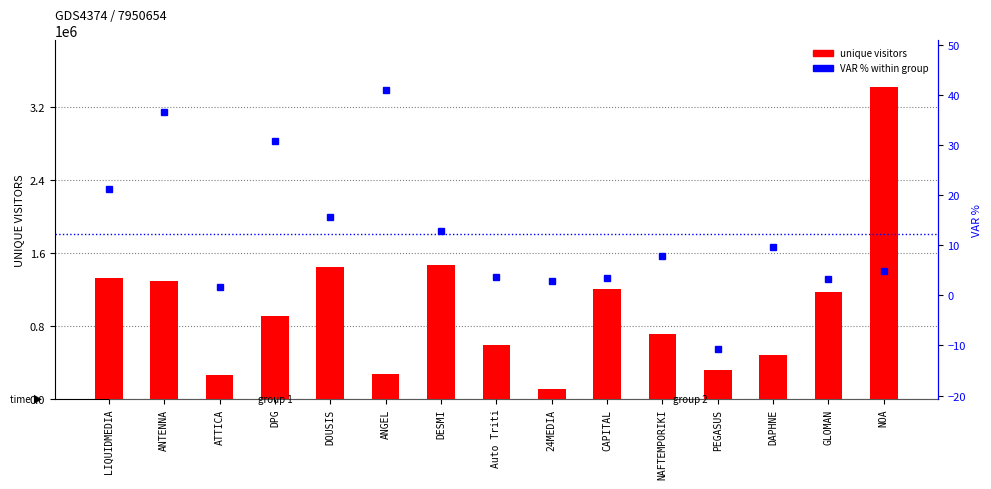

What is the difference between the maximum and minimum values in the unique visitors series?

3313955.0